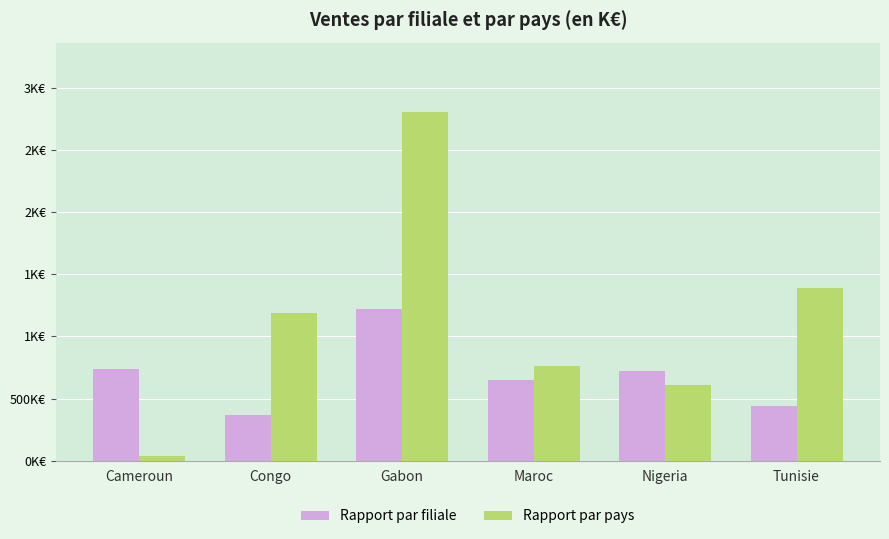

What are all the series names shown in the legend?

Rapport par filiale, Rapport par pays